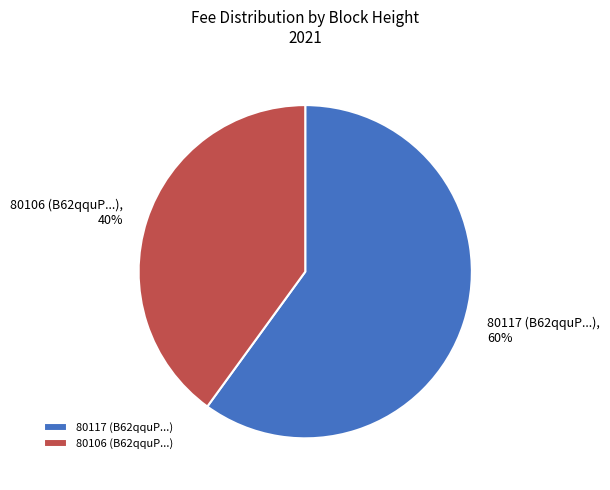

How many segments does this pie chart have?

2